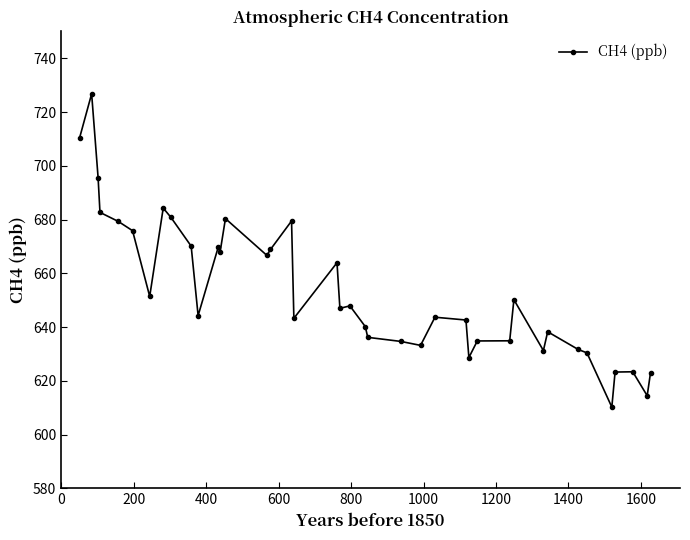

What is the average value?

653.6